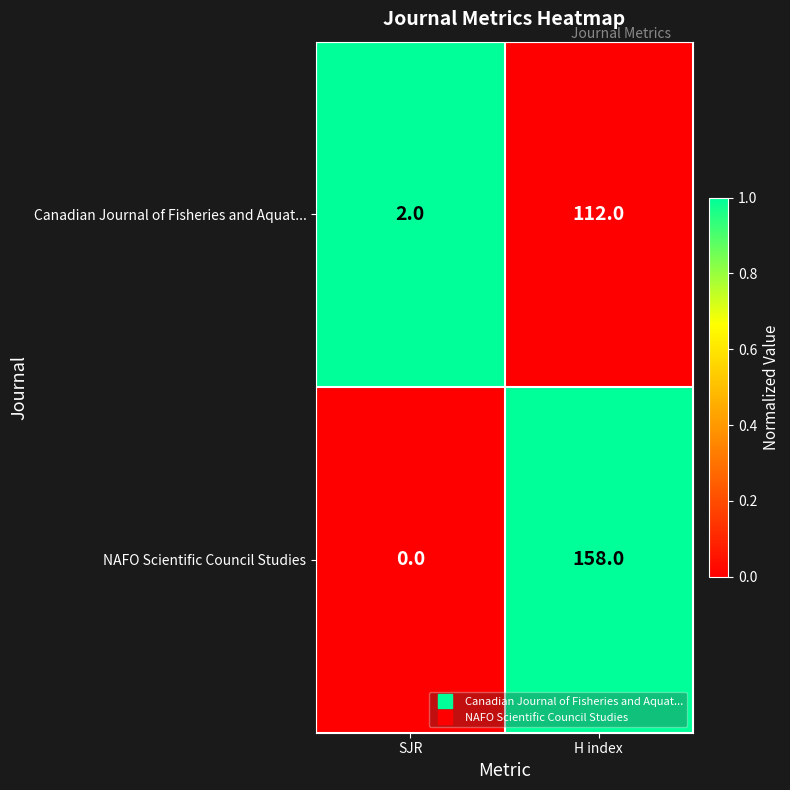

Which series has the widest spread of values?

NAFO Scientific Council Studies